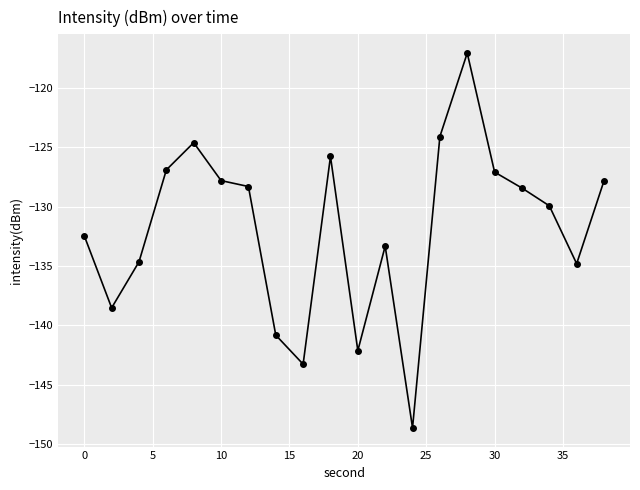

True or false: there are more than 0 points higher than both neighbors.

True